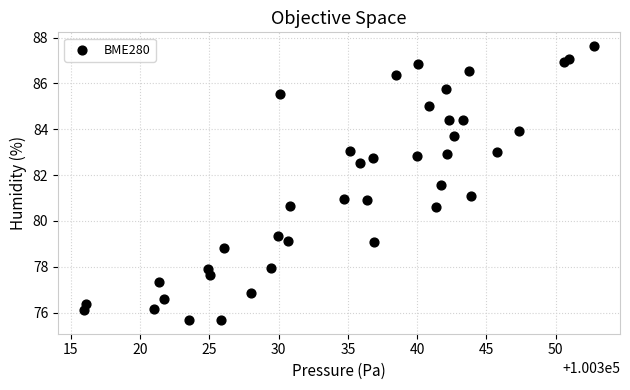

What is the range of X values (max minus min)?

36.9